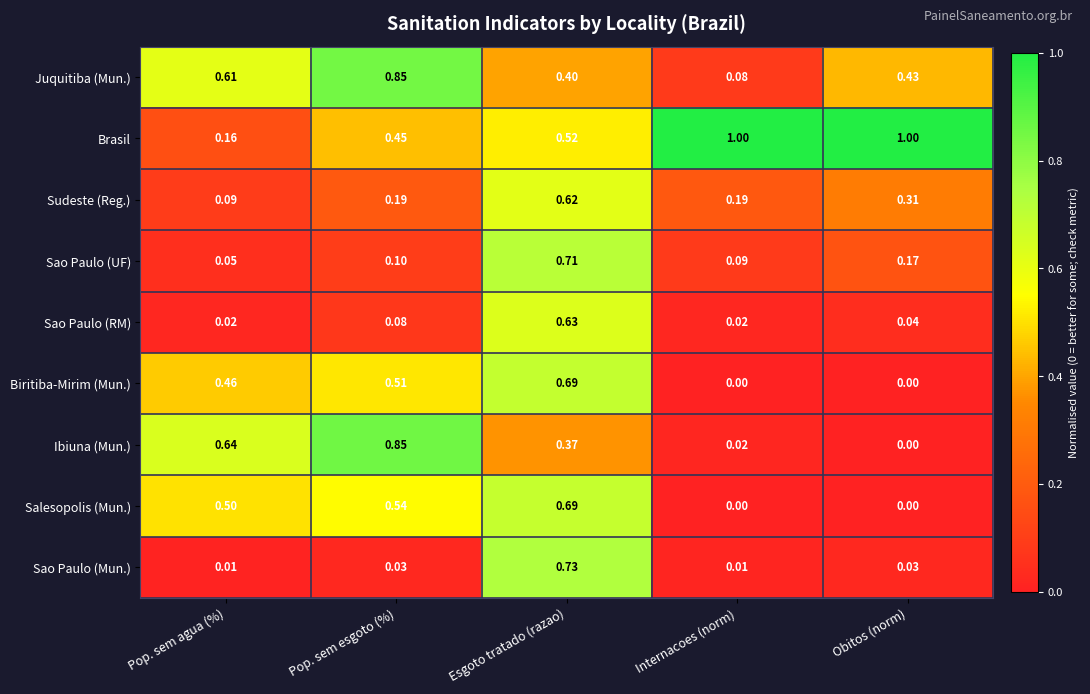

At how many categories does at least one series exceed 0?

5